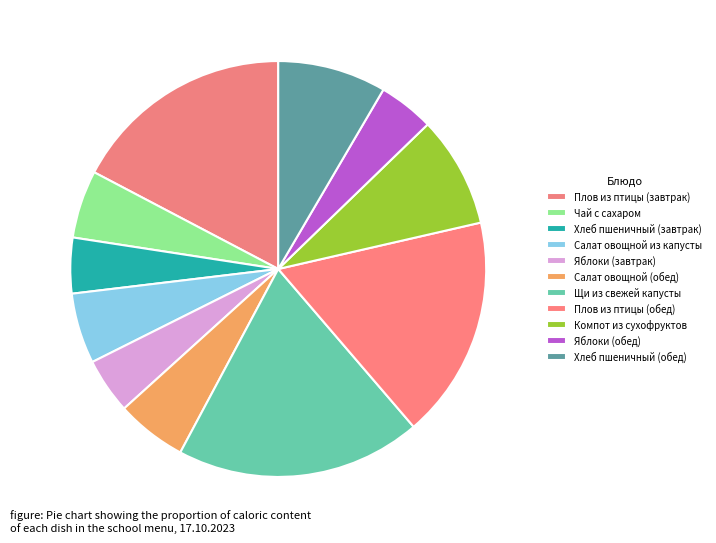

Is it true that Салат овощной из капусты is 1% of the pie?

False